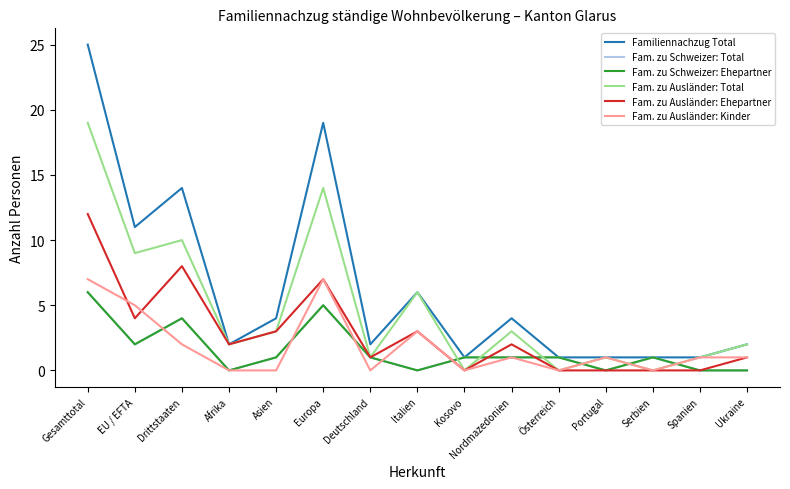

Is the value of Fam. zu Ausländer: Total at Europa greater than the value of Fam. zu Schweizer: Ehepartner at Deutschland?

Yes